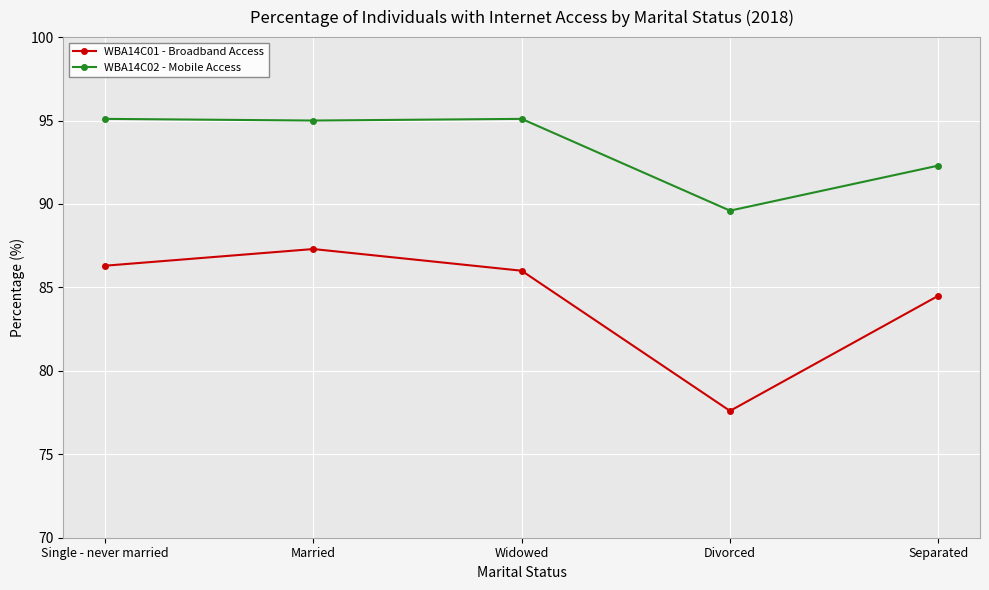

What is the approximate value of WBA14C02 - Mobile Access at Separated?

92.3